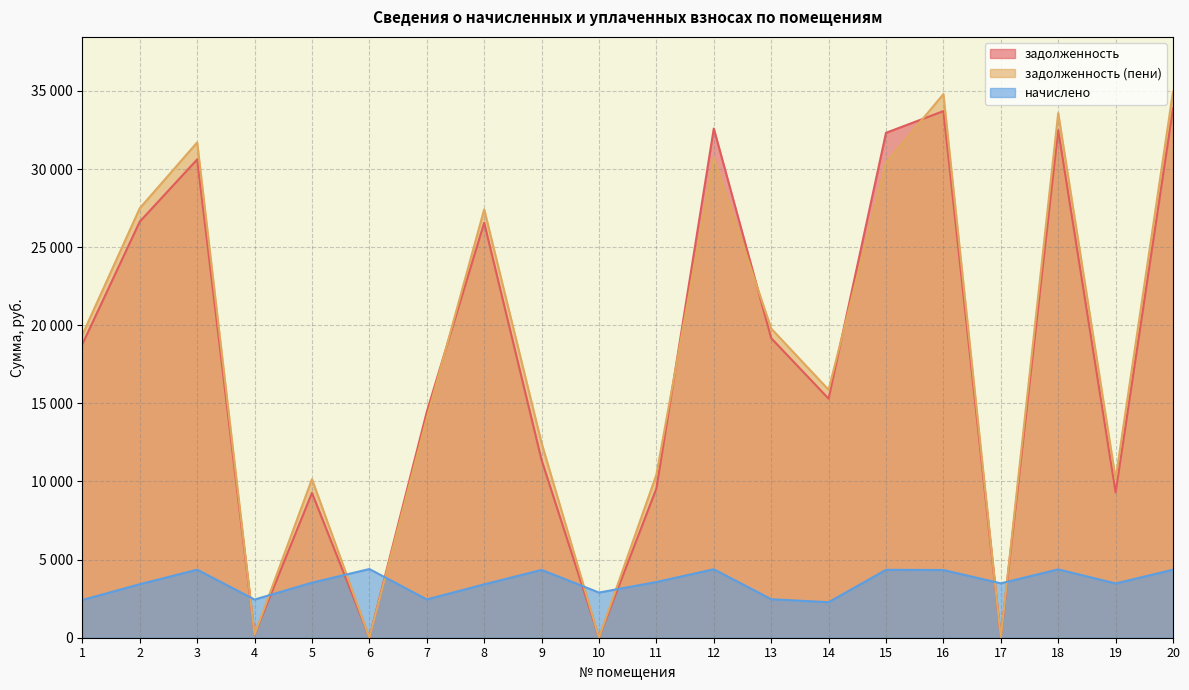

What is the sum of the начислено values at 1 and 5?

5938.9